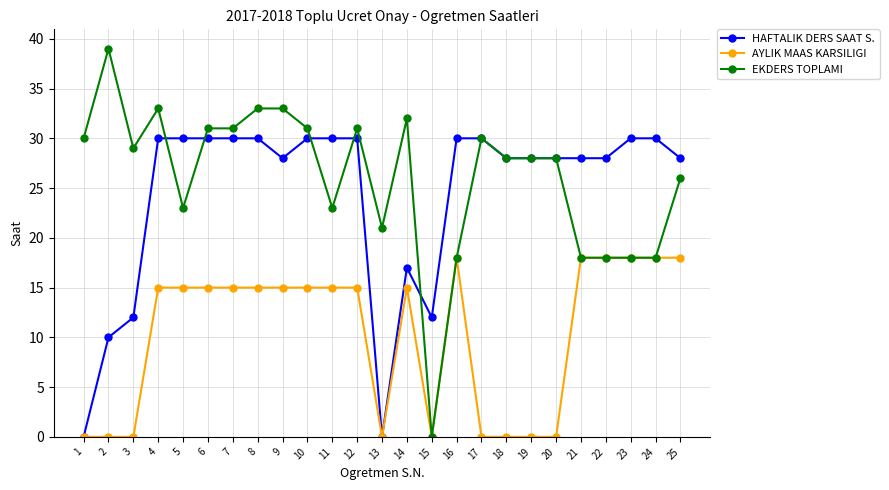

Is it true that HAFTALIK DERS SAAT S. equals 44 at 4?

False